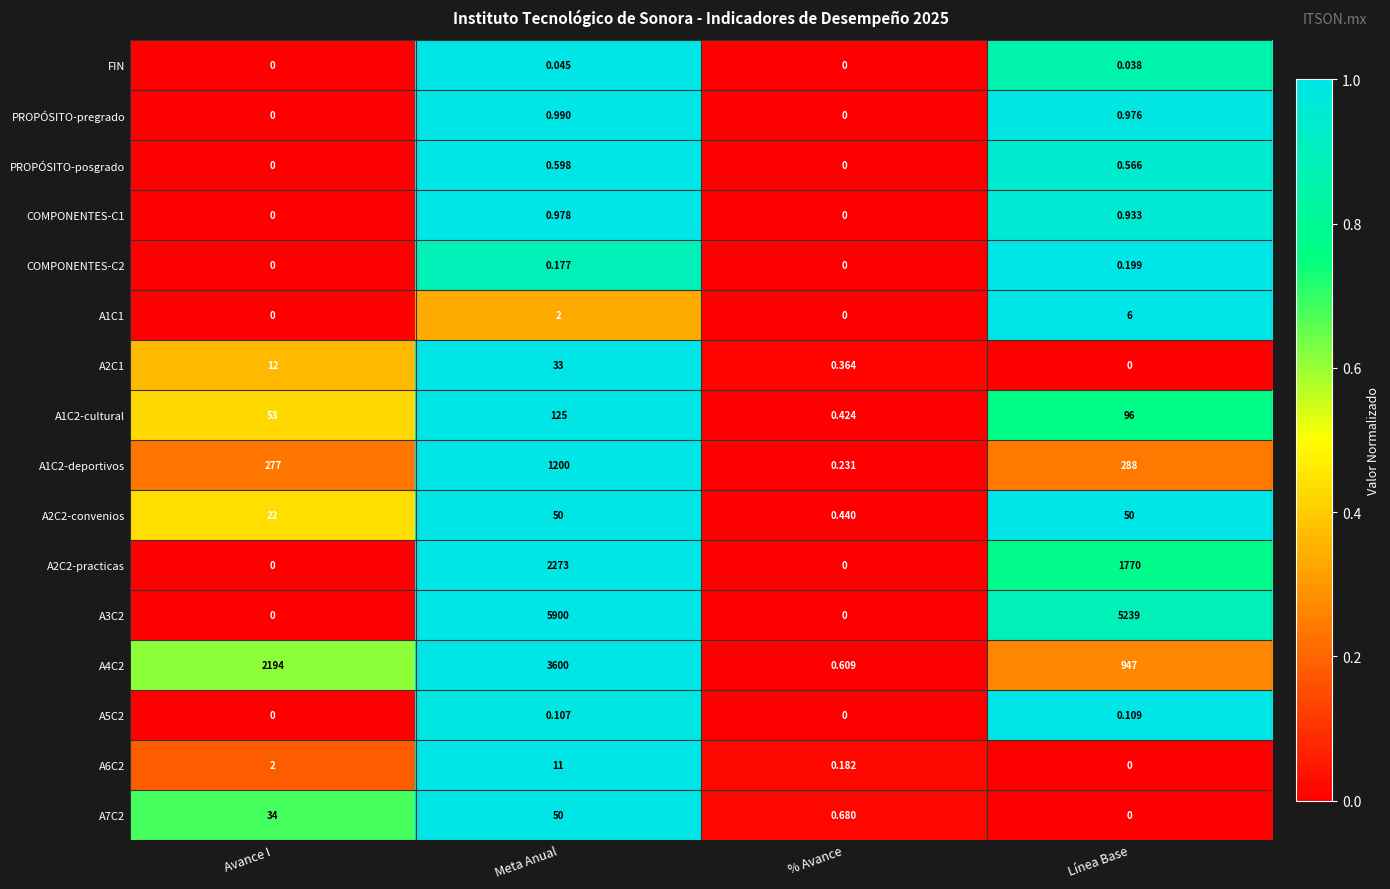

Which category has the highest value across all series?

Meta Anual